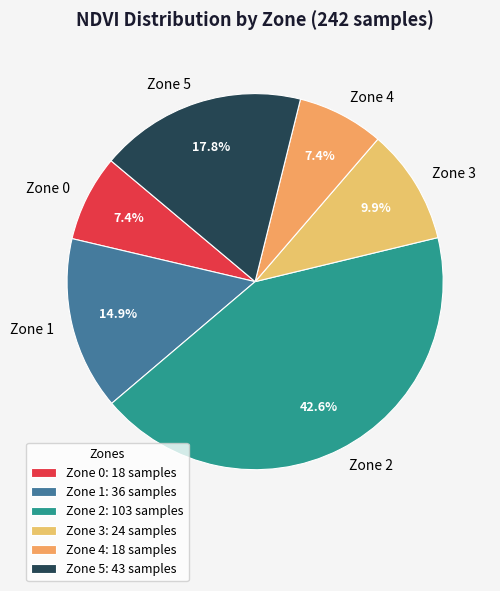

How many slices are in this pie chart?

6